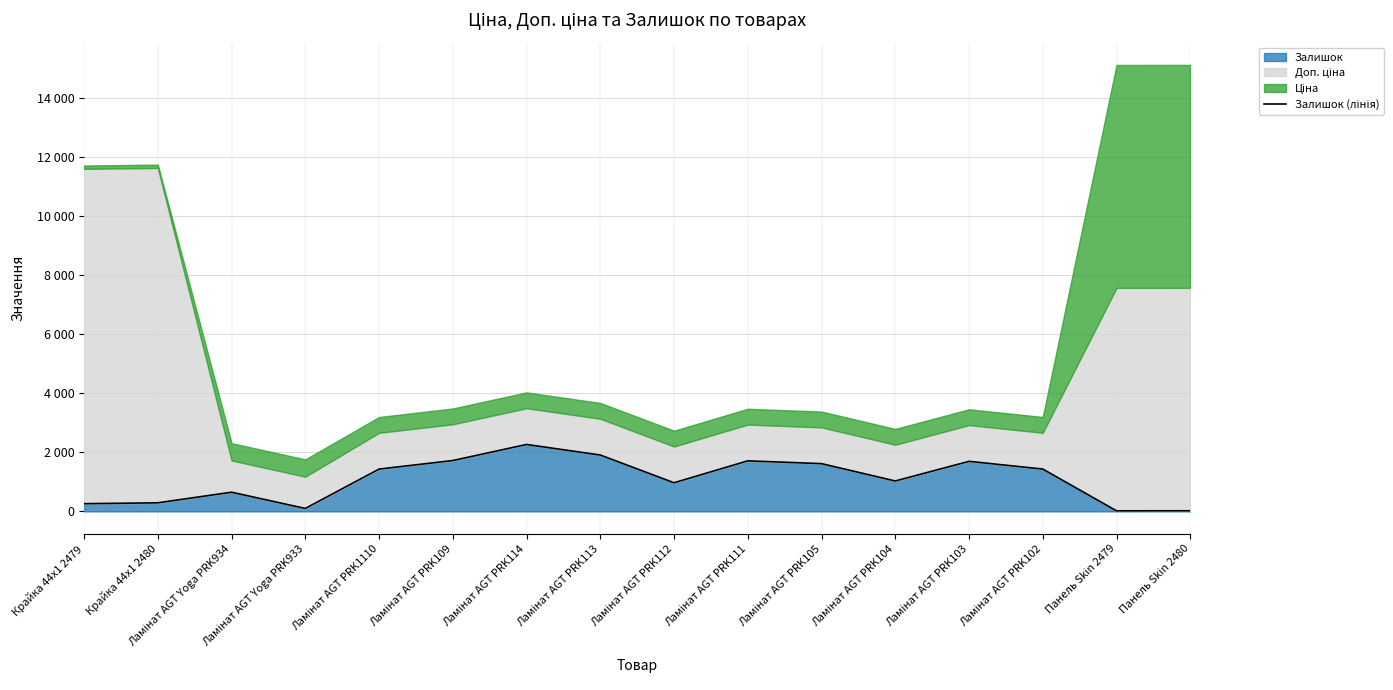

What is the average value?

1070